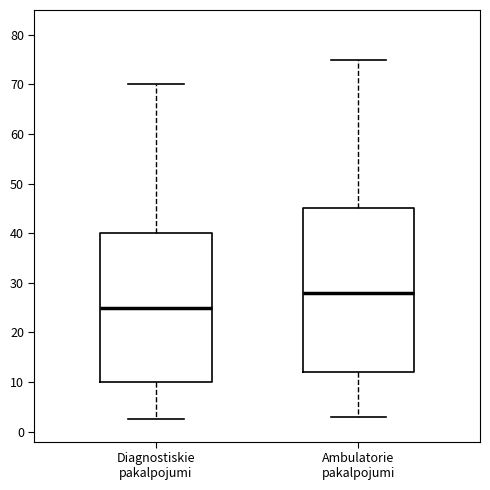

Where does the upper whisker of the box for Diagnostiskie pakalpojumi end on the y-axis? The values are not printed on the chart, so give them approximately, as read against the axis.

70